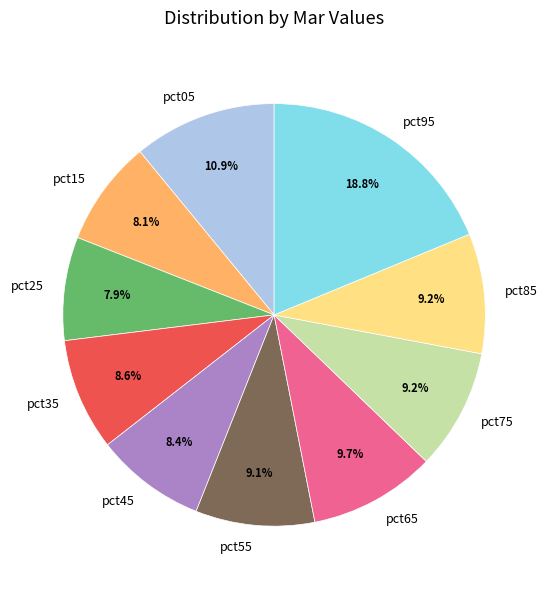

Combined, do pct65 and pct95 account for over 50%?

No